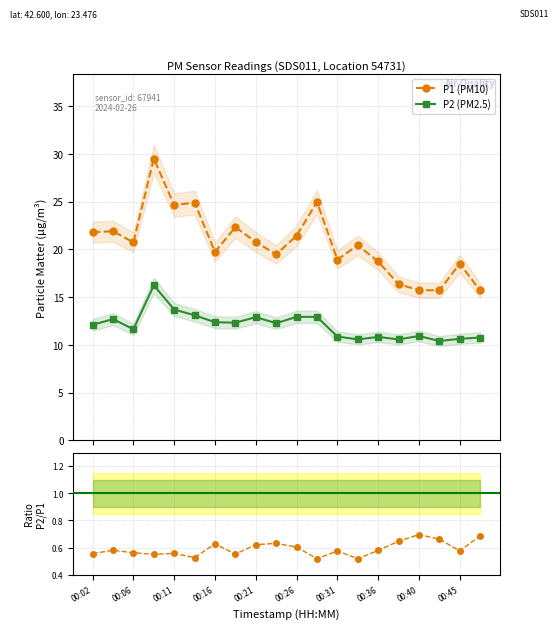

True or false: P2 (PM2.5) and P1 (PM10) cross at least once.

False